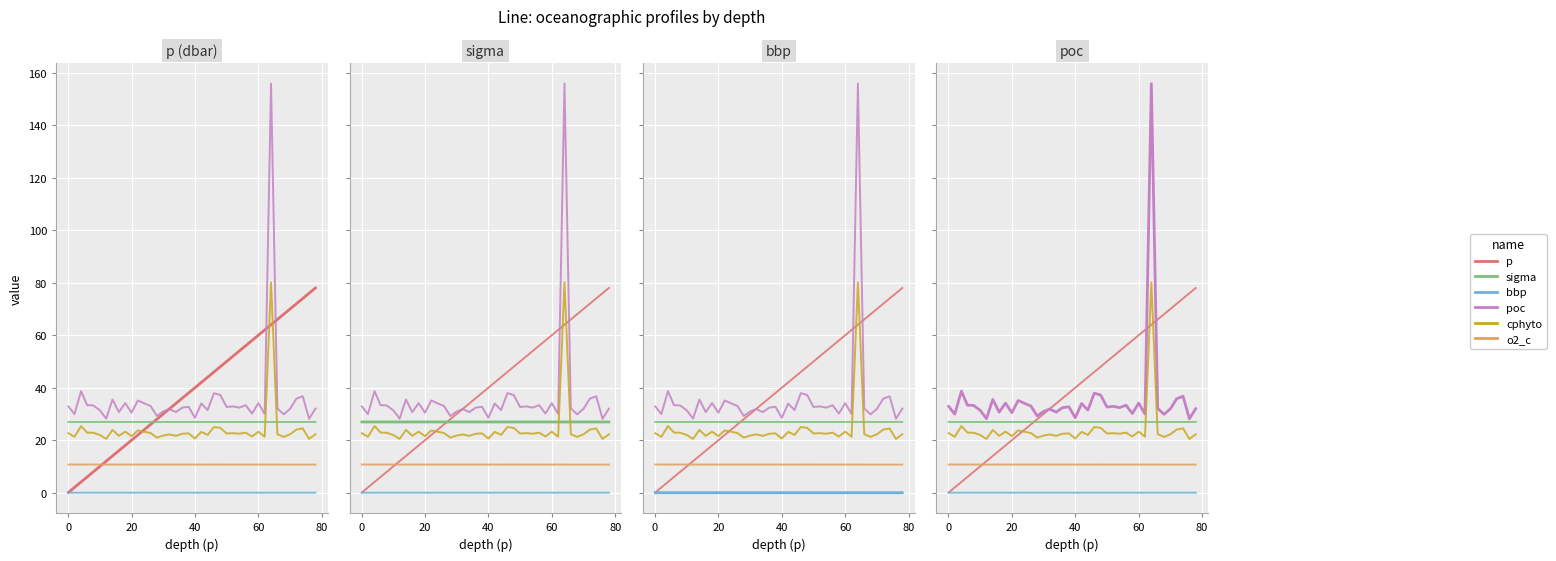

How many data points in cphyto are above 22?

27